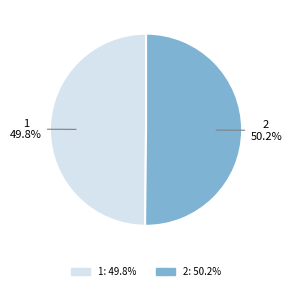

How much of the chart is everything except 2?

49.8%